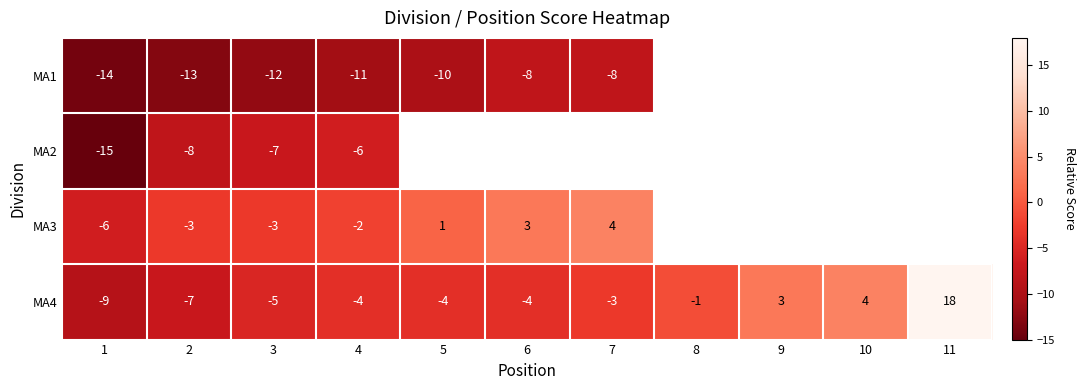

What is the sum of all MA4 values?

-12